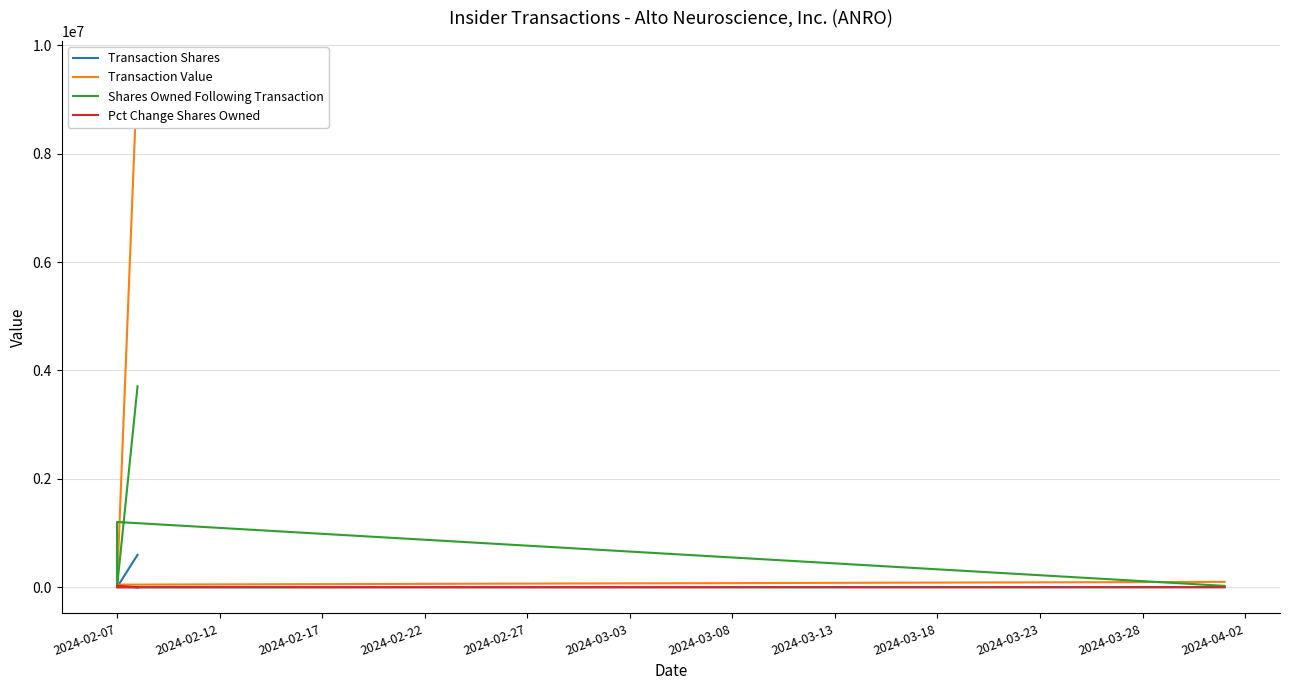

What is the value of the Shares Owned Following Transaction point at the 4th from the left?

1205465